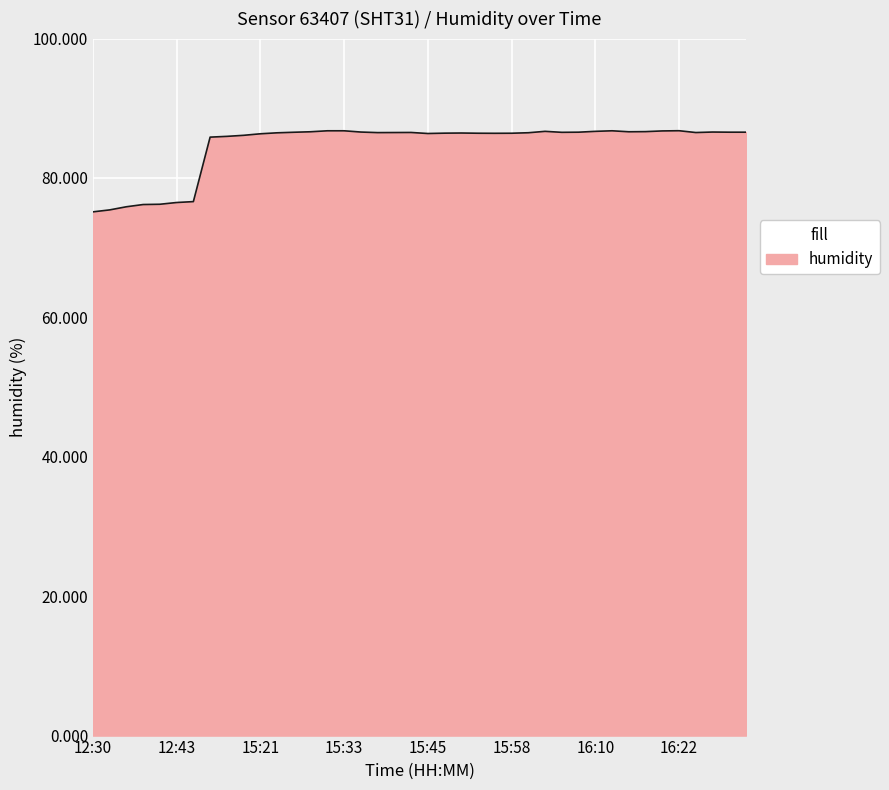

What is the smallest value displayed?

75.1